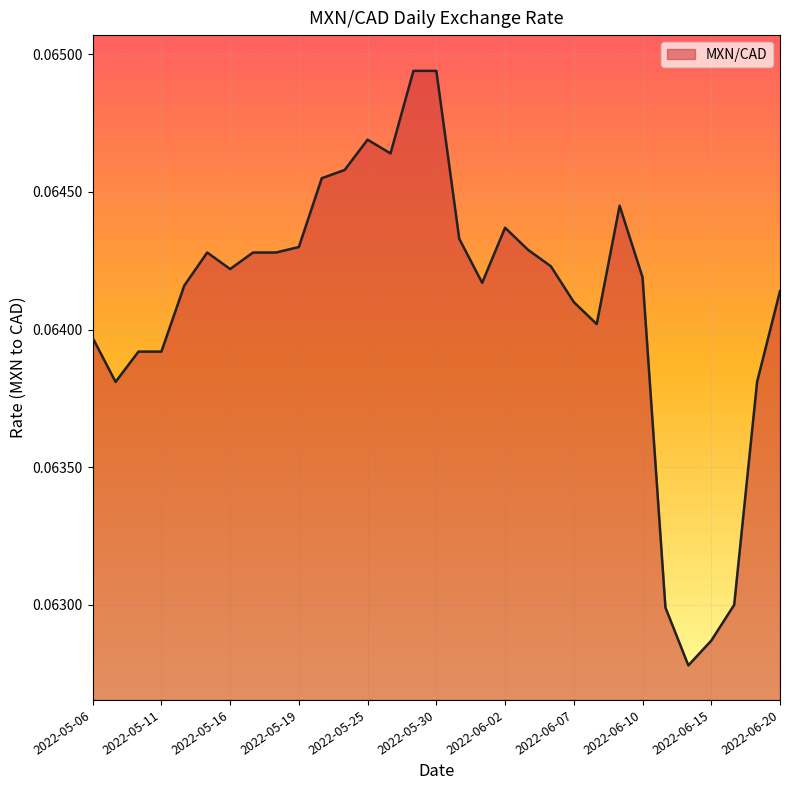

Reading right to left, what are all the values shown in this chart?

2022-06-20=0.1	2022-06-17=0.1	2022-06-16=0.1	2022-06-15=0.1	2022-06-14=0.1	2022-06-13=0.1	2022-06-10=0.1	2022-06-09=0.1	2022-06-08=0.1	2022-06-07=0.1	2022-06-06=0.1	2022-06-03=0.1	2022-06-02=0.1	2022-06-01=0.1	2022-05-31=0.1	2022-05-30=0.1	2022-05-27=0.1	2022-05-26=0.1	2022-05-25=0.1	2022-05-24=0.1	2022-05-20=0.1	2022-05-19=0.1	2022-05-18=0.1	2022-05-17=0.1	2022-05-16=0.1	2022-05-13=0.1	2022-05-12=0.1	2022-05-11=0.1	2022-05-10=0.1	2022-05-09=0.1	2022-05-06=0.1